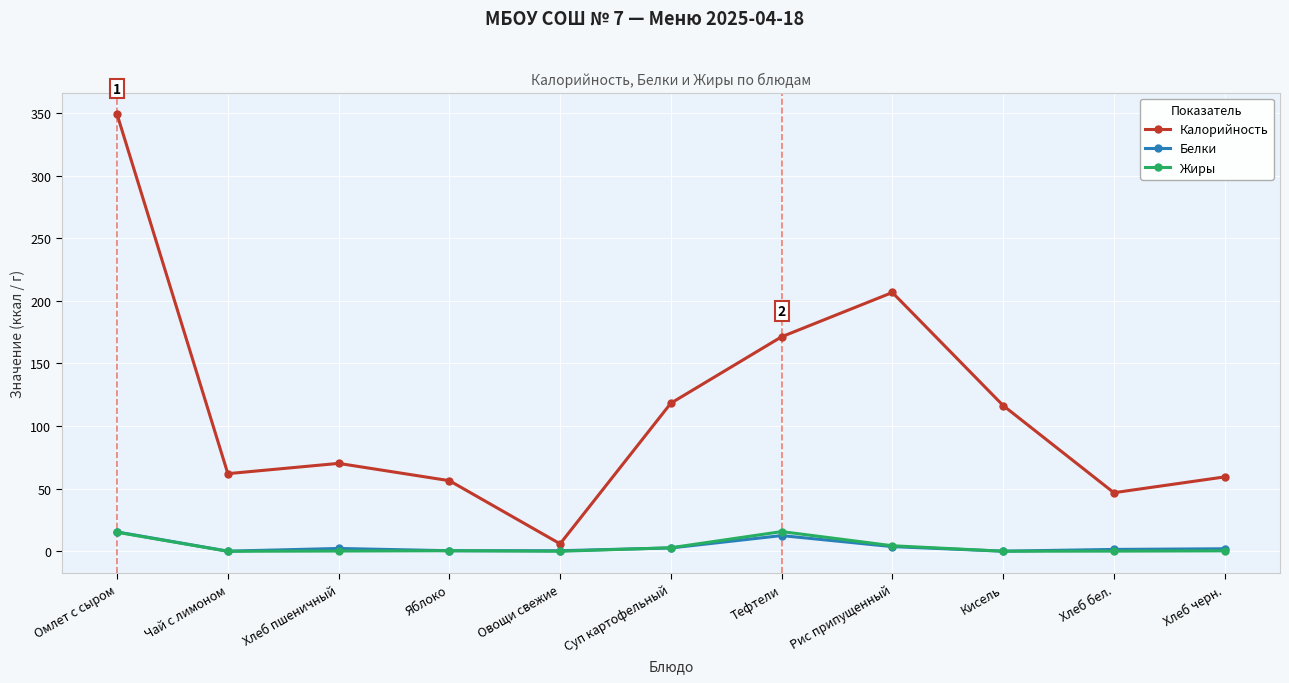

True or false: Калорийность and Белки intersect in this chart.

False